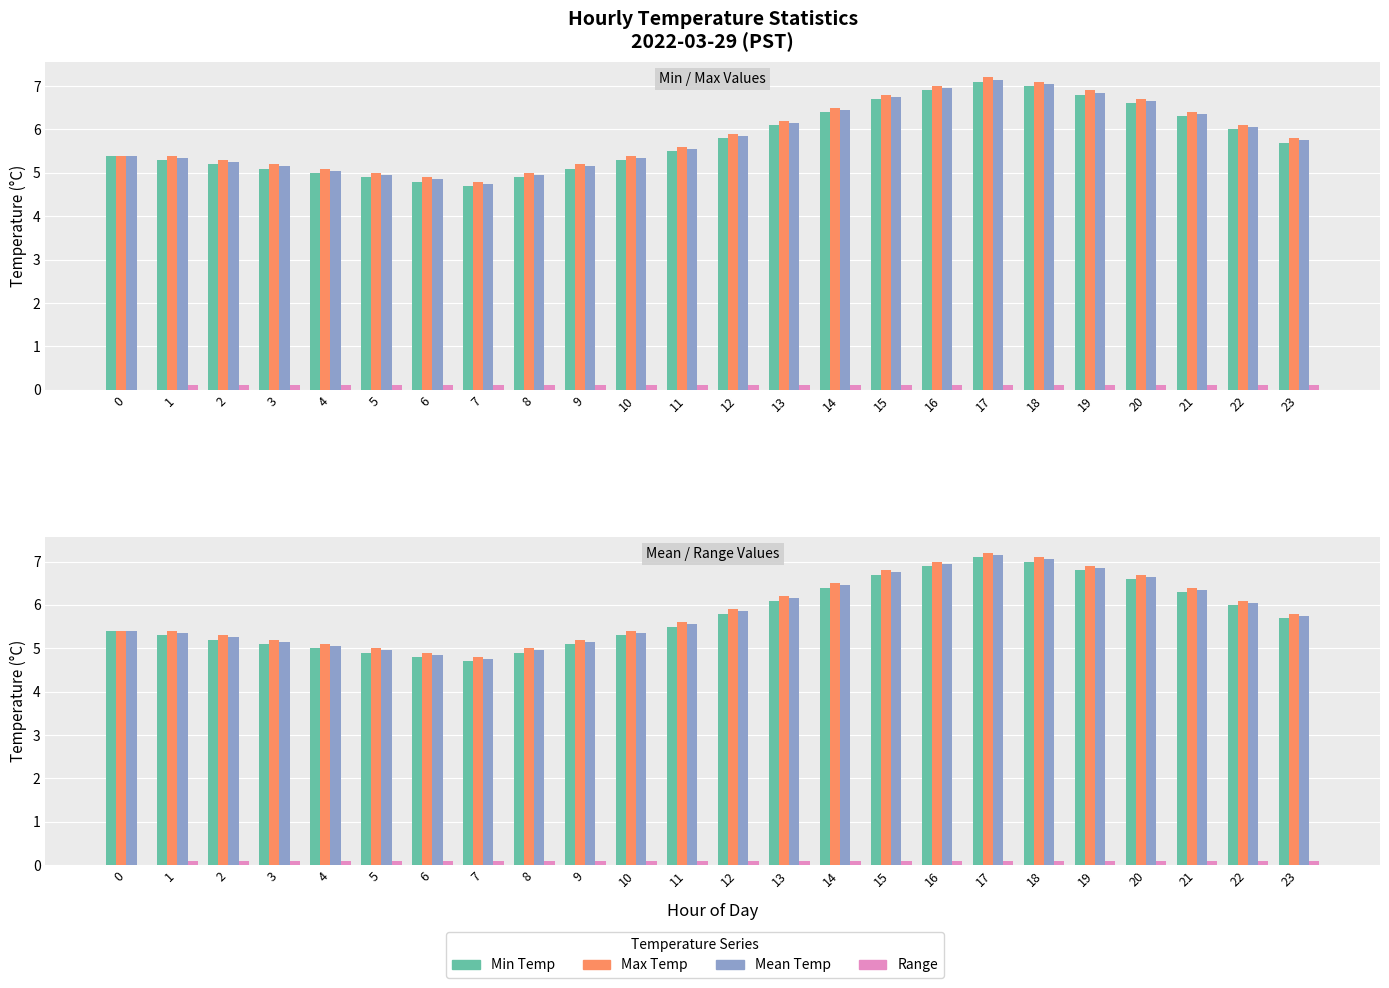

What is the maximum value for Mean Temp?

7.2